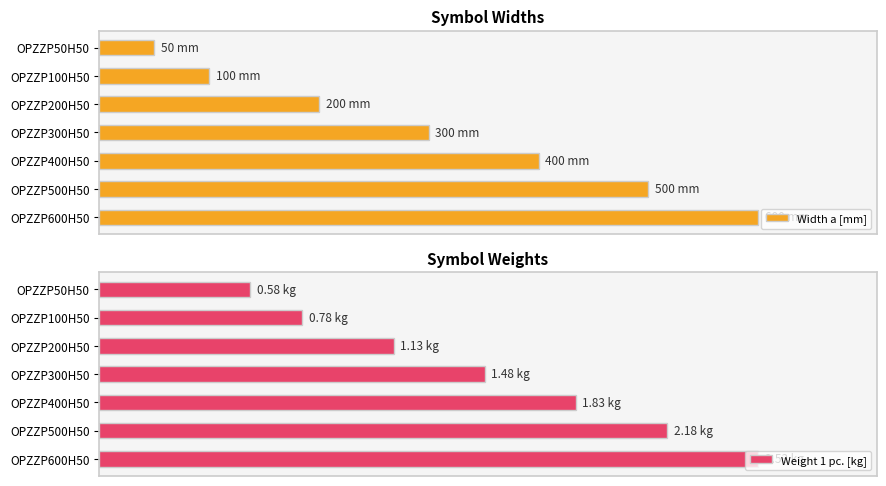

How many groups of bars are there?

7